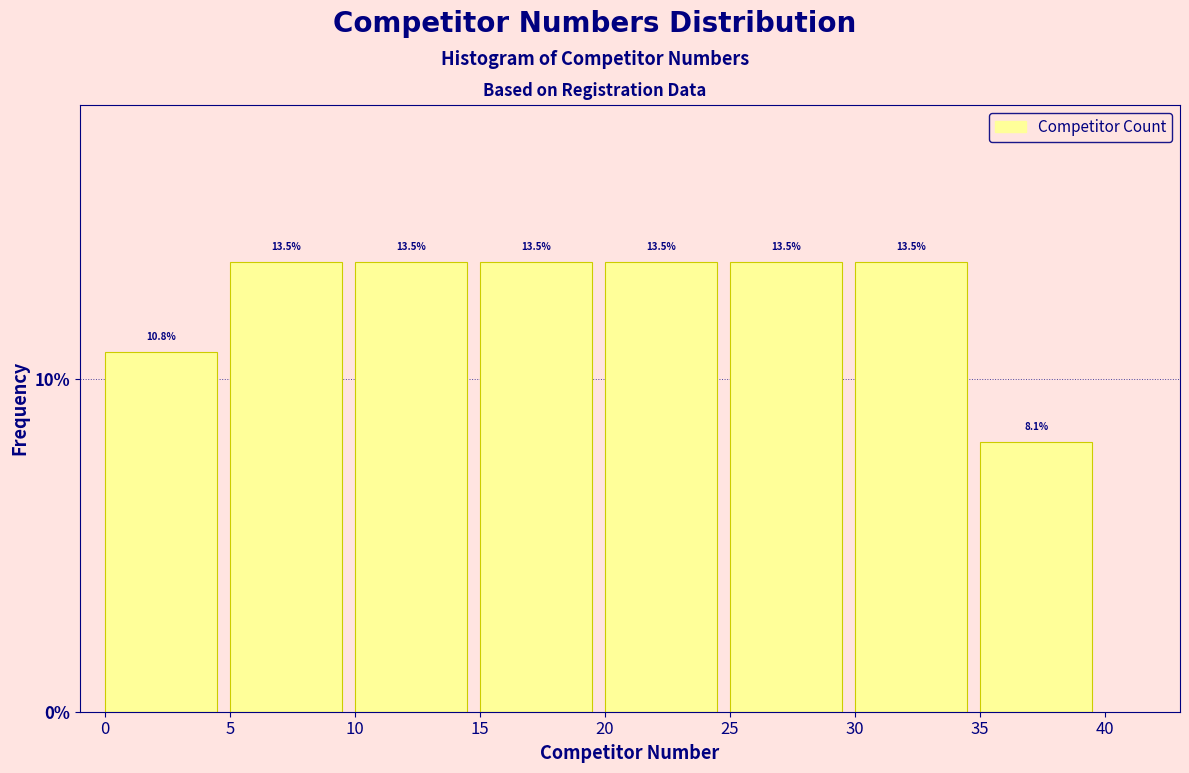

Reading left to right, list every bar in this chart as the range it spans on the x-axis followed by its height.

0 to 5: 10.8
5 to 10: 13.5
10 to 15: 13.5
15 to 20: 13.5
20 to 25: 13.5
25 to 30: 13.5
30 to 35: 13.5
35 to 40: 8.1